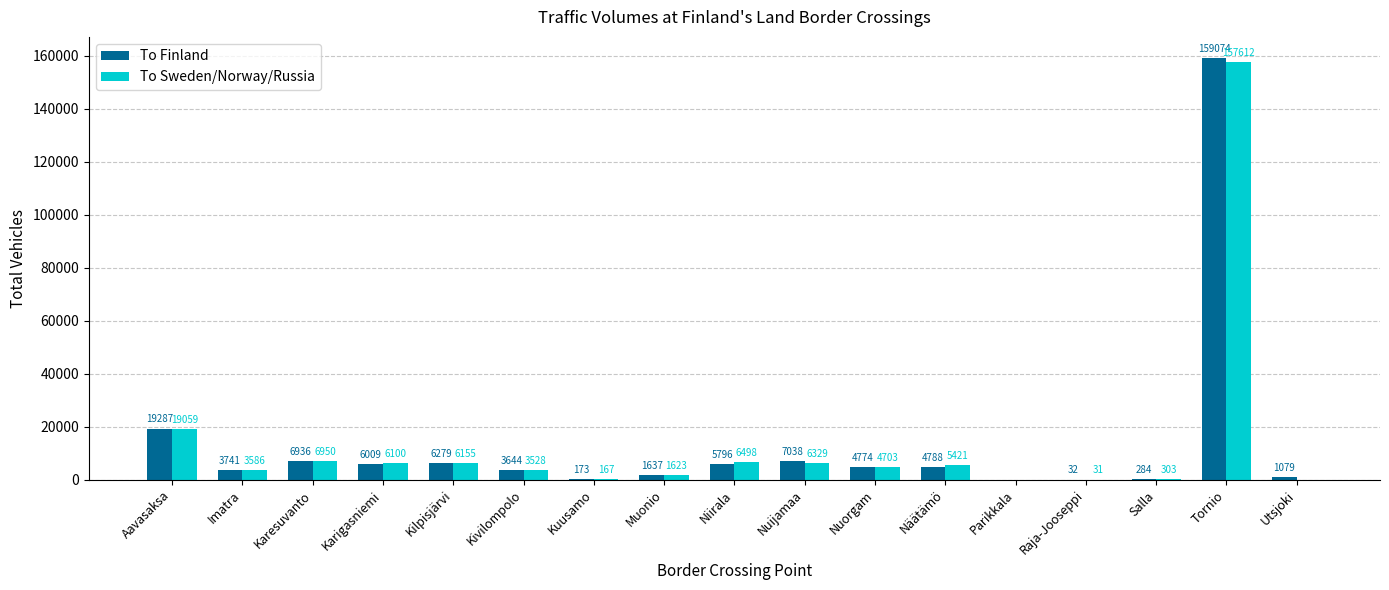

What is the sum of the To Sweden/Norway/Russia values at Salla and Kilpisjärvi?

6458